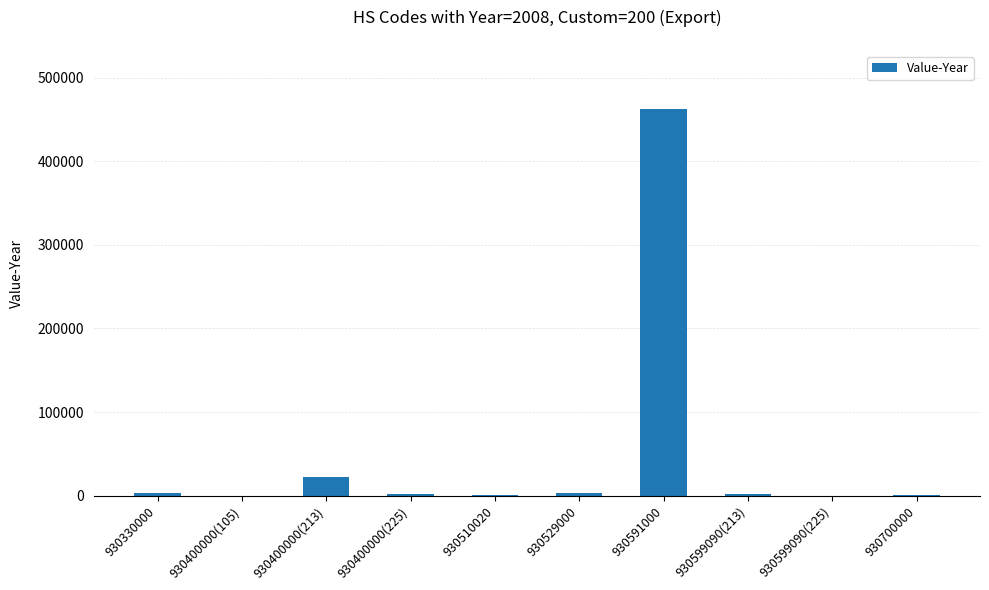

Are the bars horizontal?

No